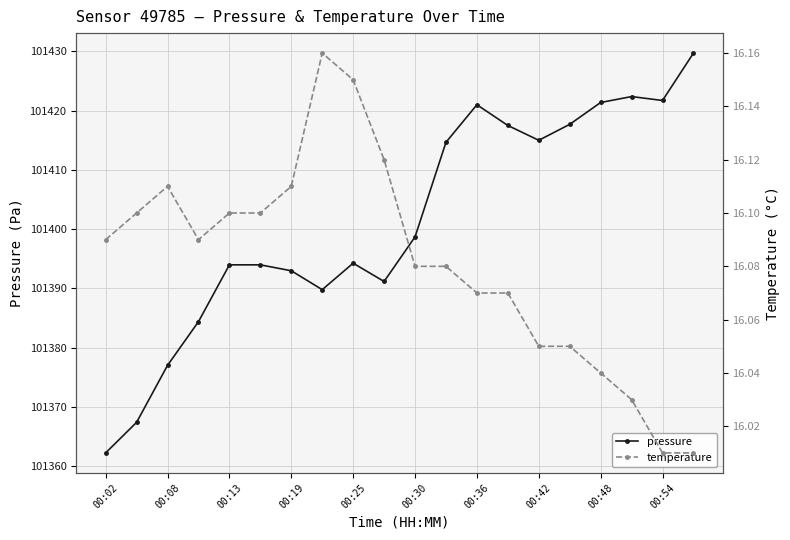

How many interior local peaks does the pressure series have?

3